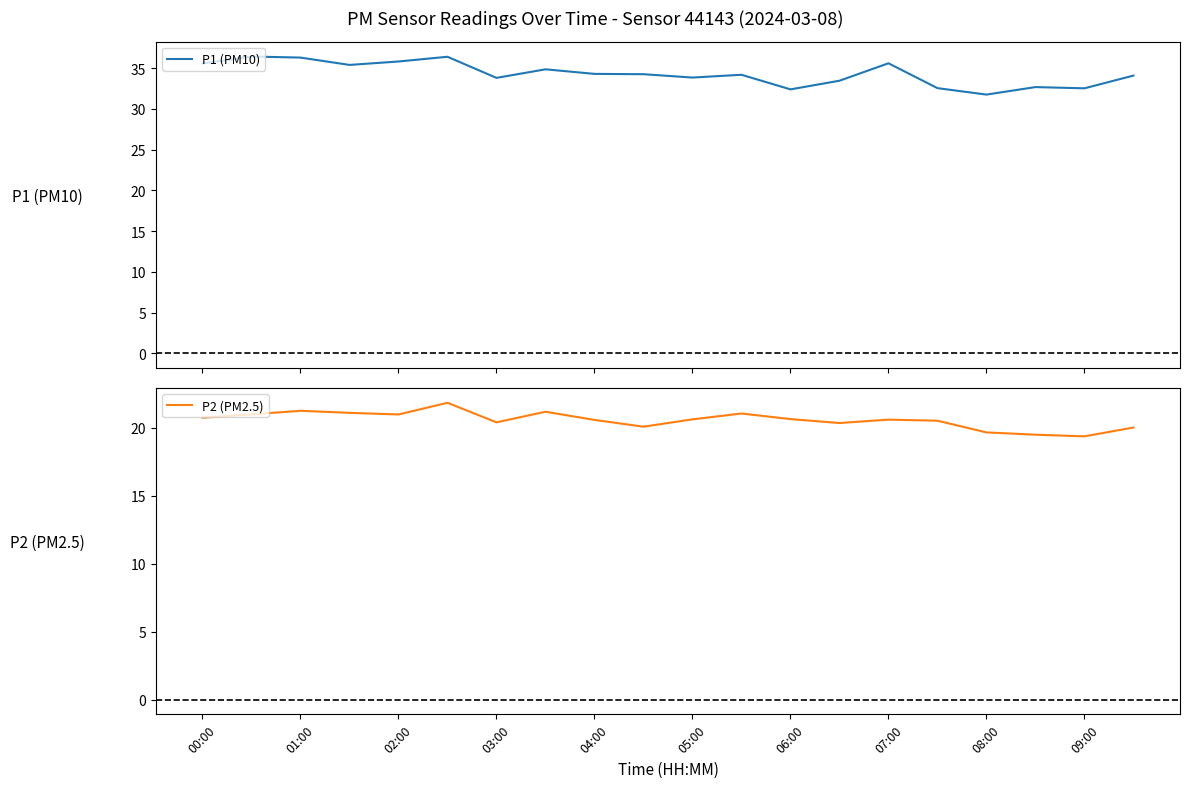

The P2 (PM2.5) series shows 20.7 at 00:00. True or false?

True